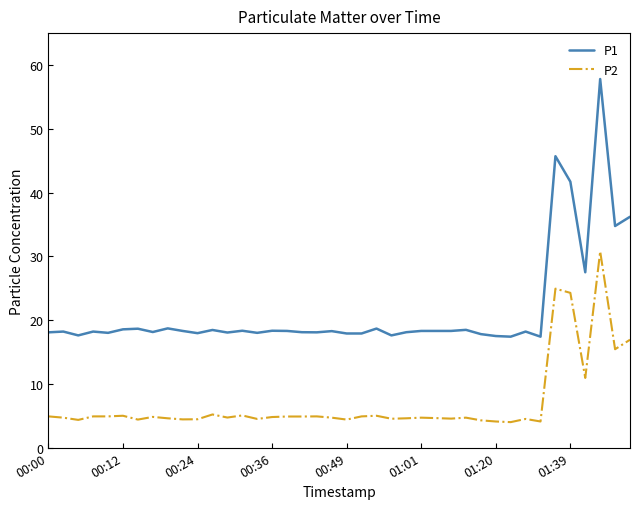

Which series has the largest range (max minus min)?

P1